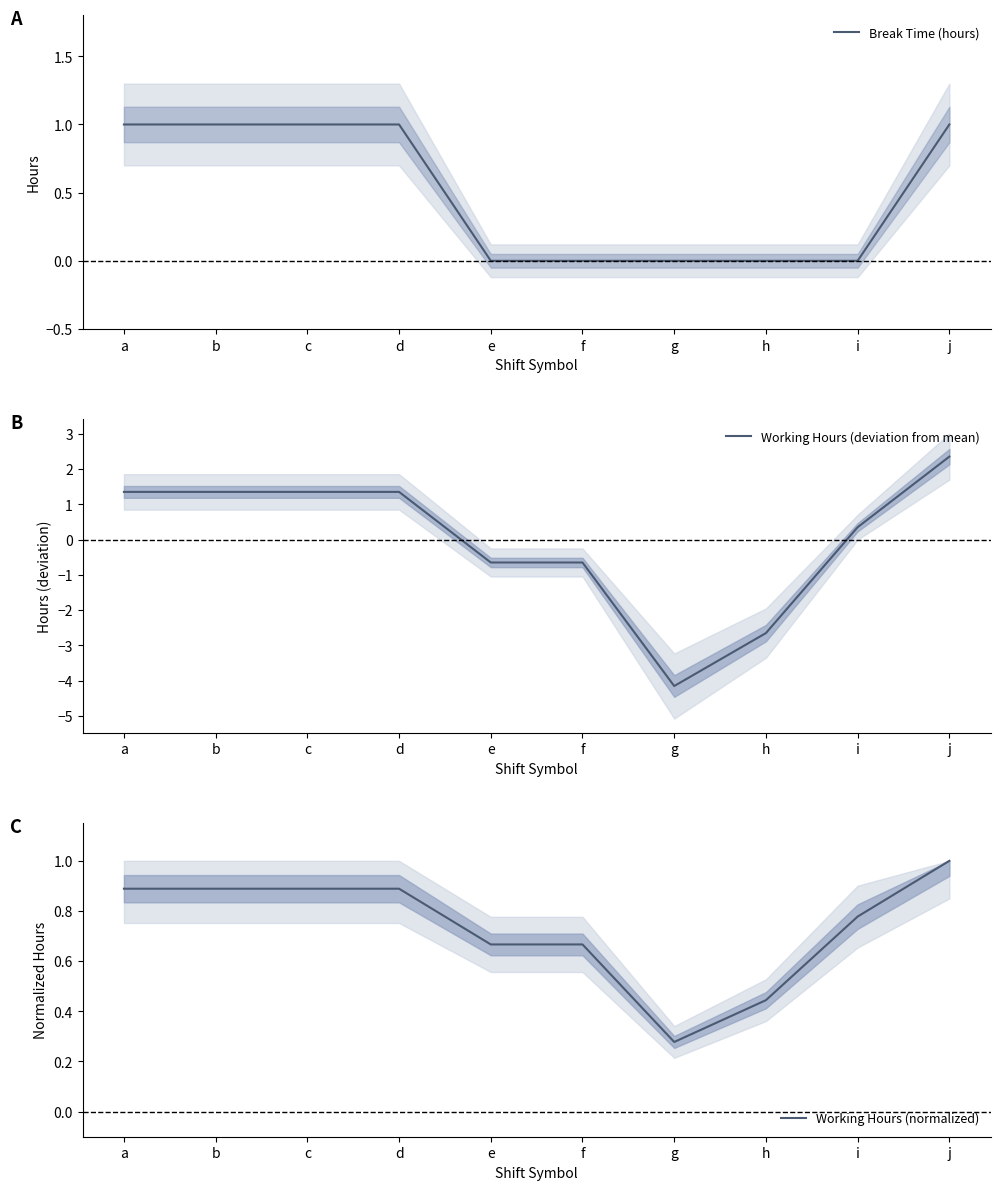

What is the difference between the Working Hours (normalized) values at d and i?

0.1